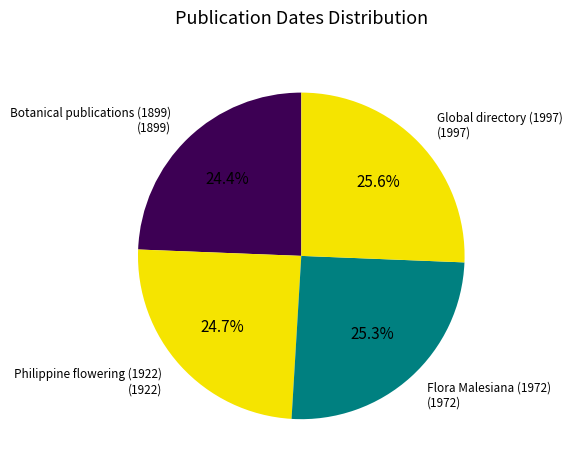

Does any single category account for the majority?

No